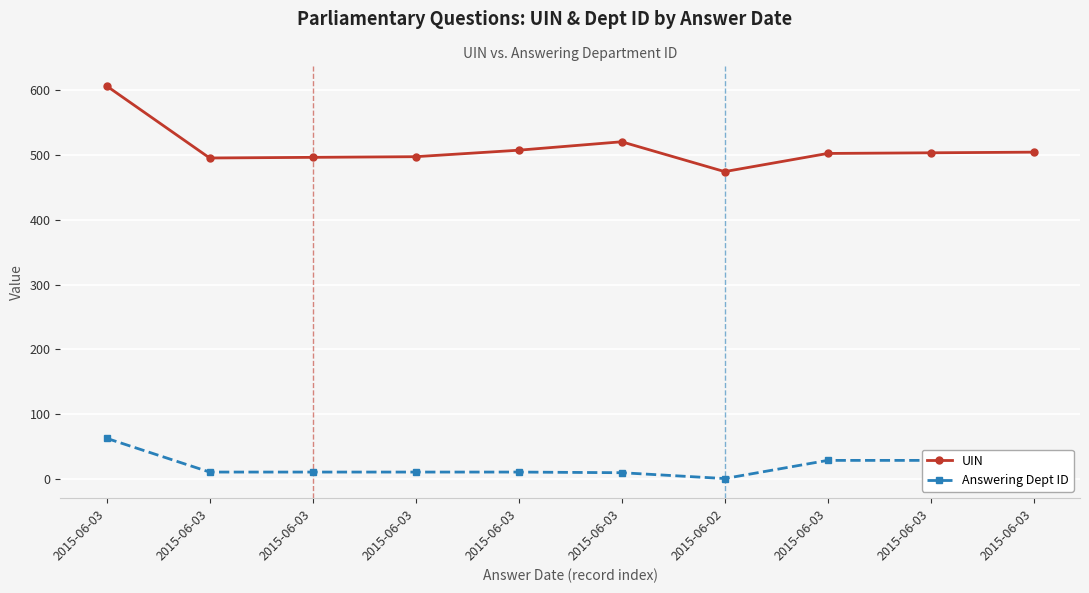

Which label corresponds to the largest value in the chart?

2015-06-03